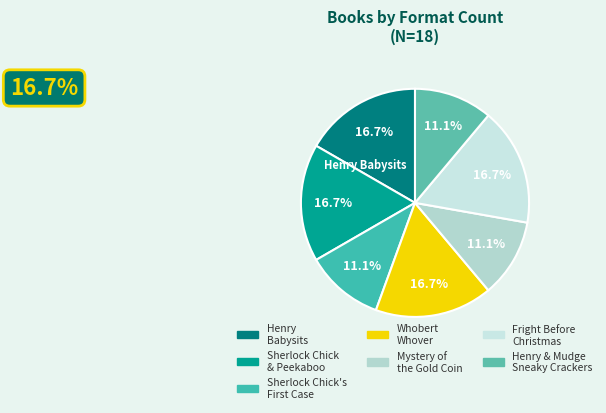

How many segments does this pie chart have?

7